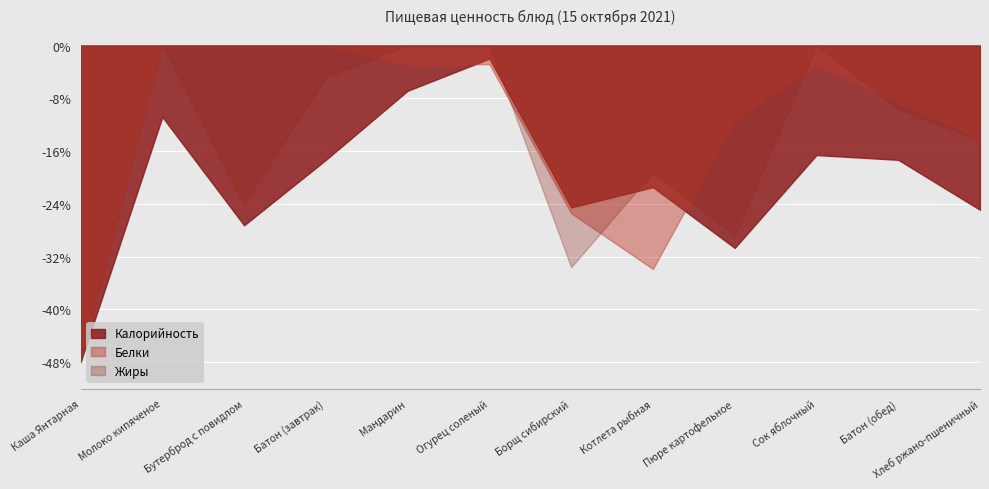

What is the average value of the Жиры series?

-15.2